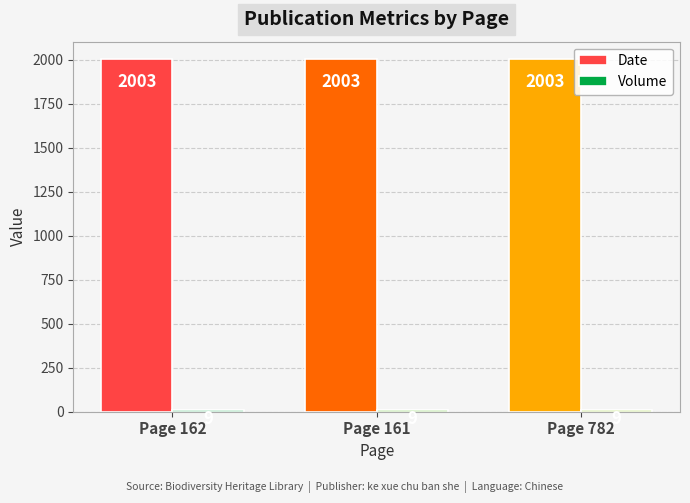

What is the smallest value displayed?

9